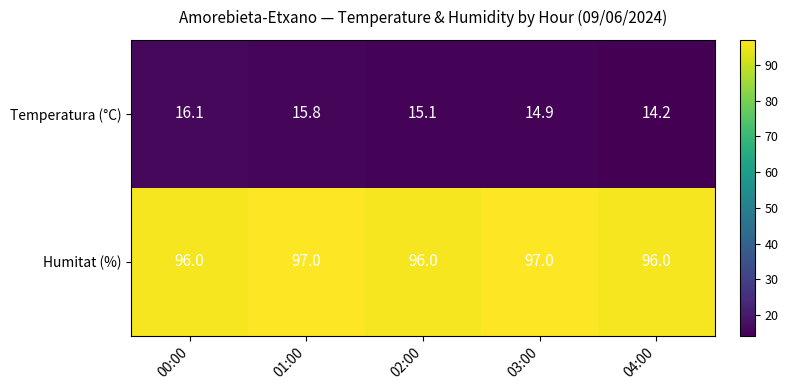

Reading left to right, transcribe all the data shown in this chart.

Temperatura (°C): 00:00=16.1	01:00=15.8	02:00=15.1	03:00=14.9	04:00=14.2
Humitat (%): 00:00=96.0	01:00=97.0	02:00=96.0	03:00=97.0	04:00=96.0